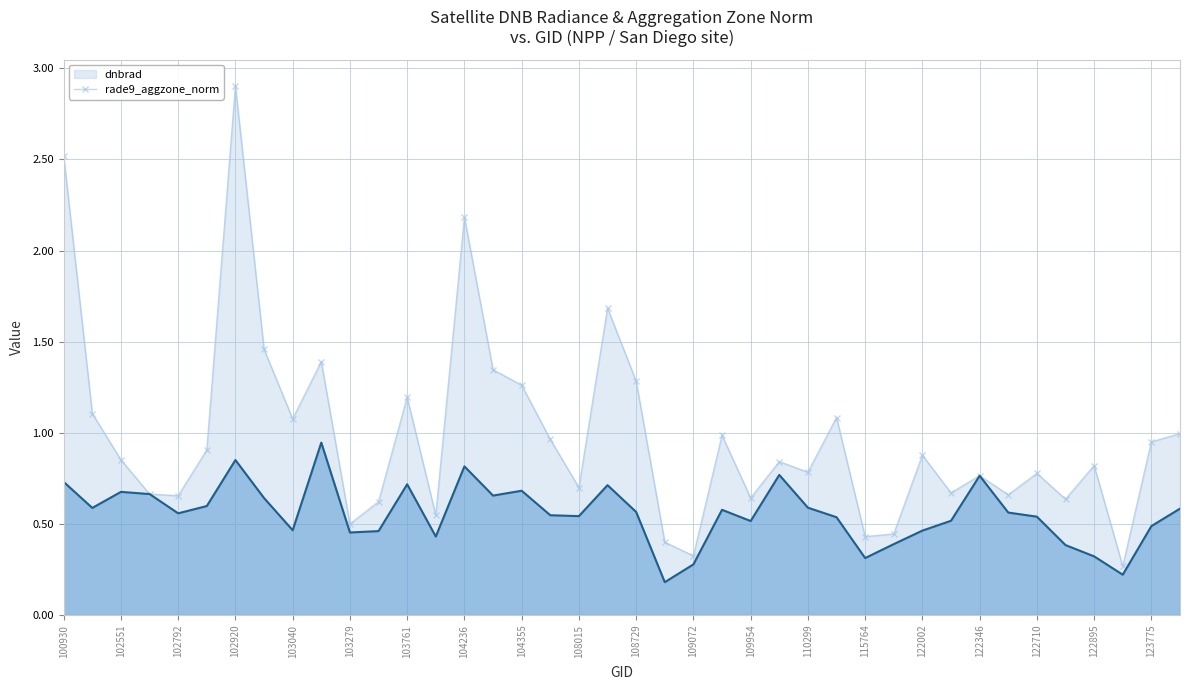

How many lines are shown in the chart?

2